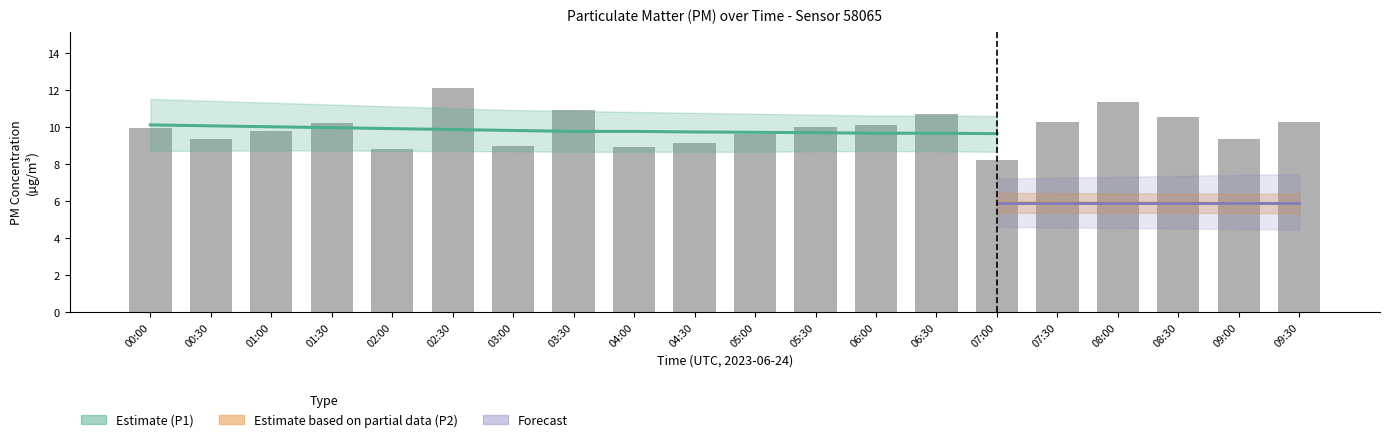

How many values exceed 9?

16